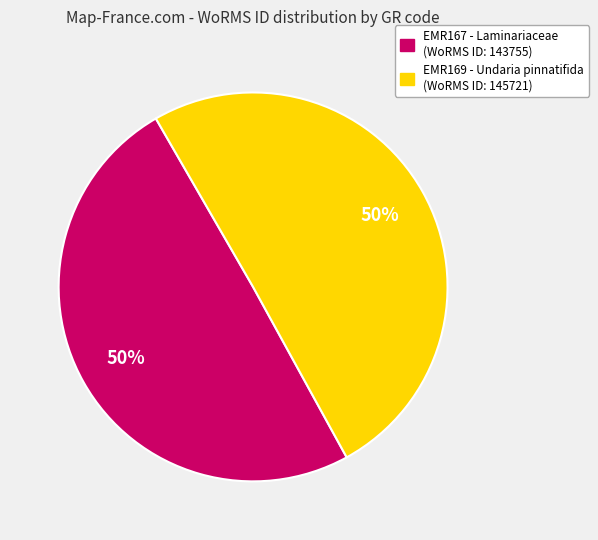

How many slices are in this pie chart?

2